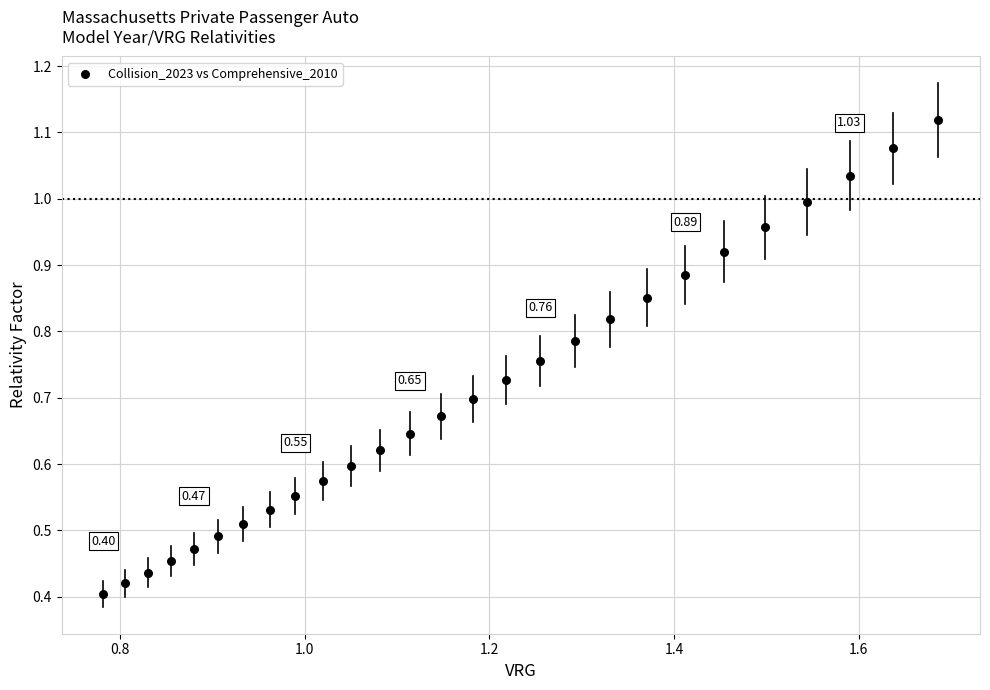

Count the number of points in this scatter plot.

27